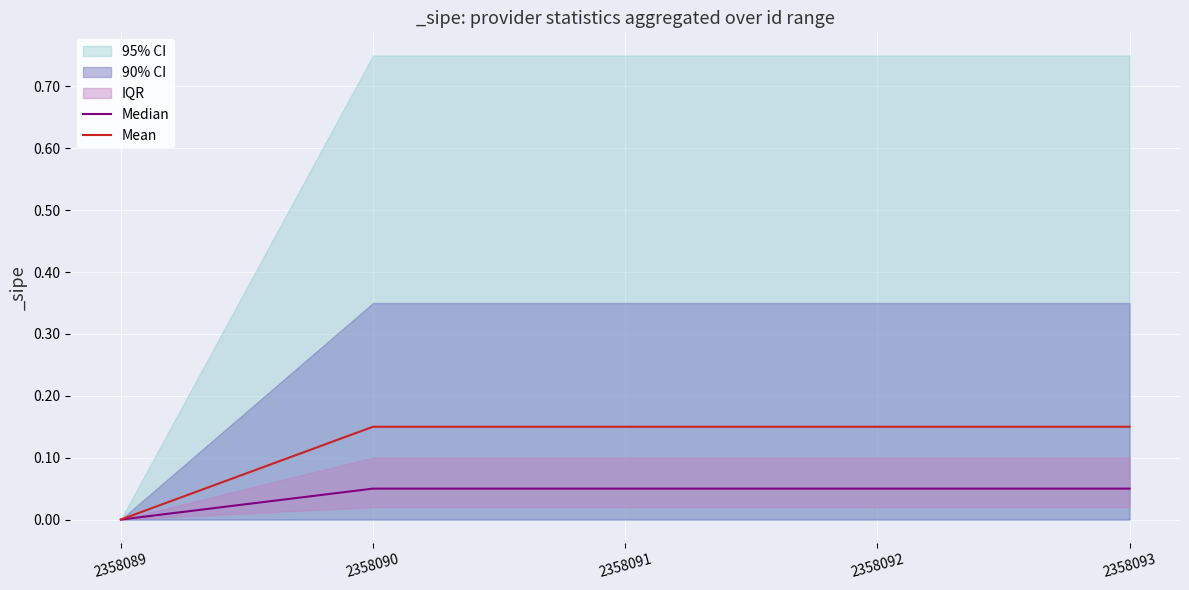

What is the difference between the maximum and minimum values in the Mean series?

0.1